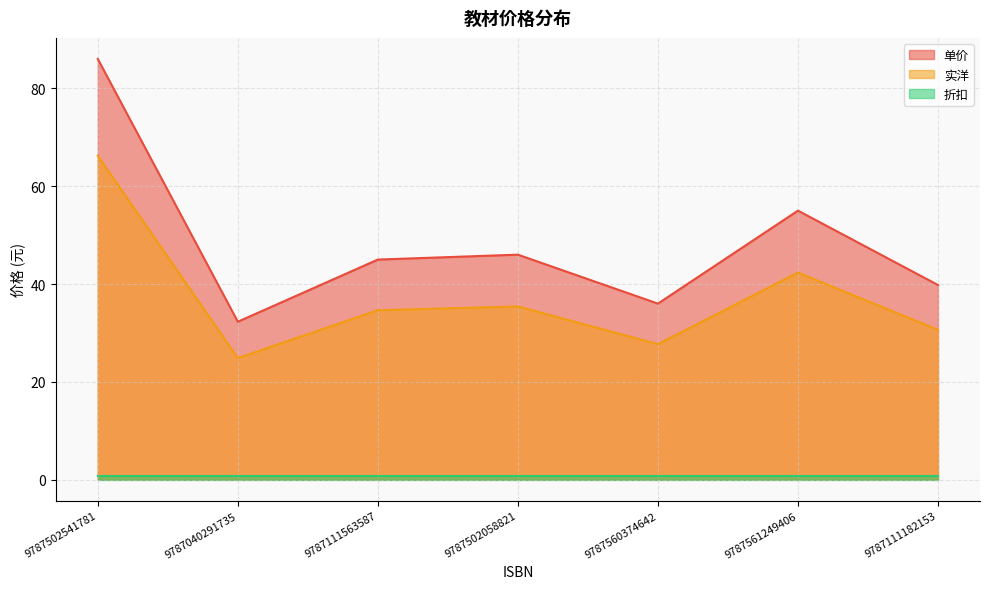

How many data points in 实洋 are less than 34?

3